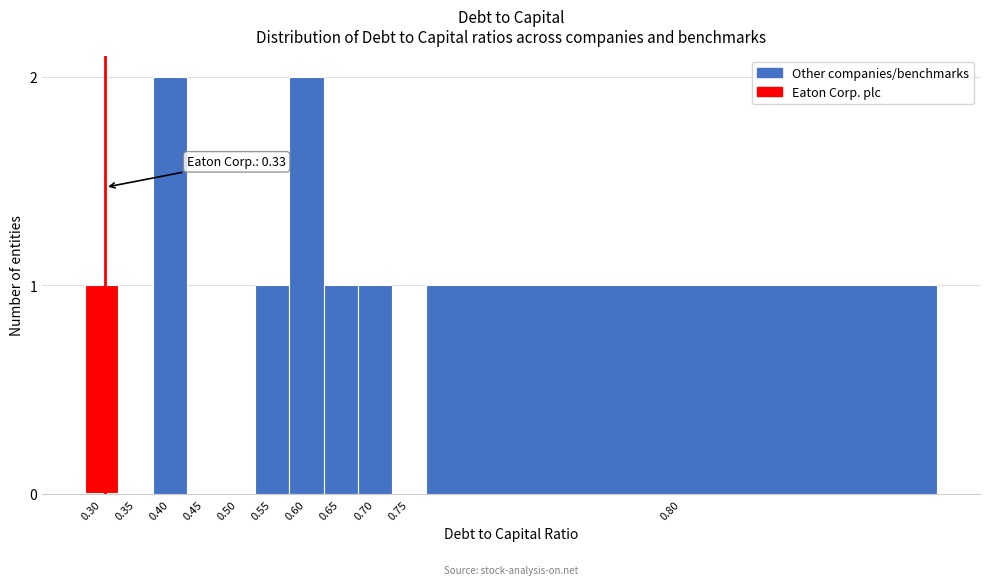

Reading left to right, what are all the values shown in this chart?

0.30=1	0.35=0	0.40=2	0.45=0	0.50=0	0.55=1	0.60=2	0.65=1	0.70=1	0.75=0	0.80=1